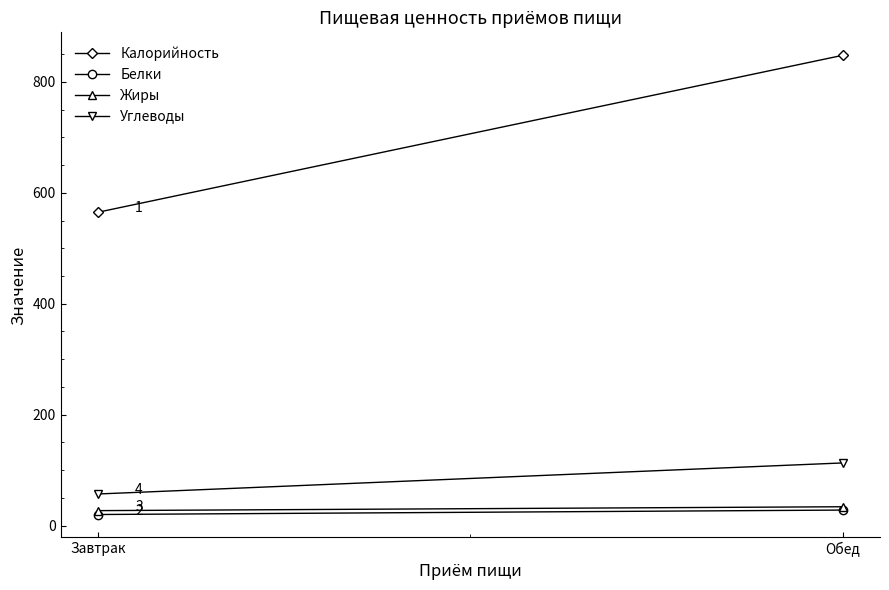

What are all the series names shown in the legend?

Калорийность, Белки, Жиры, Углеводы